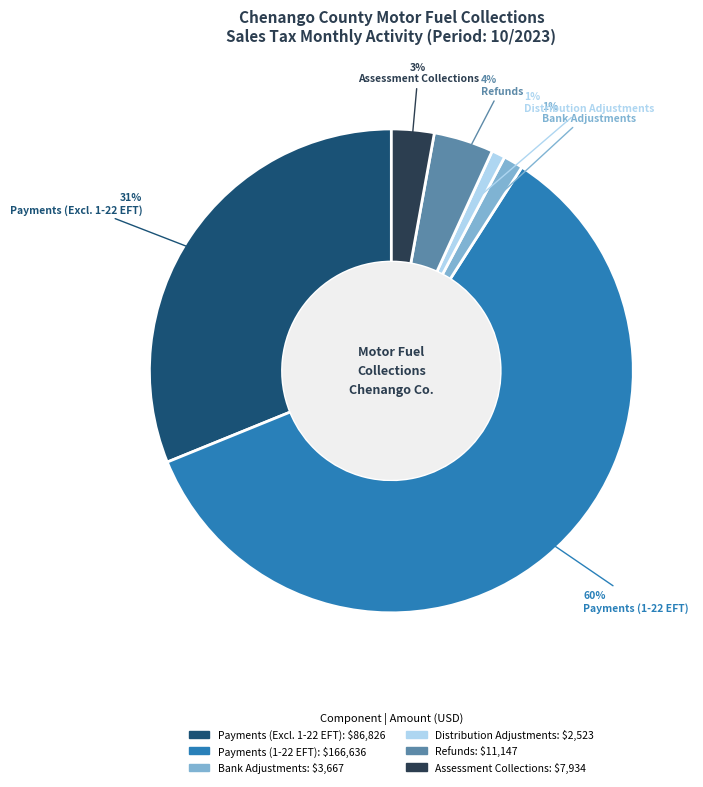

Is there a majority slice in this chart?

Yes